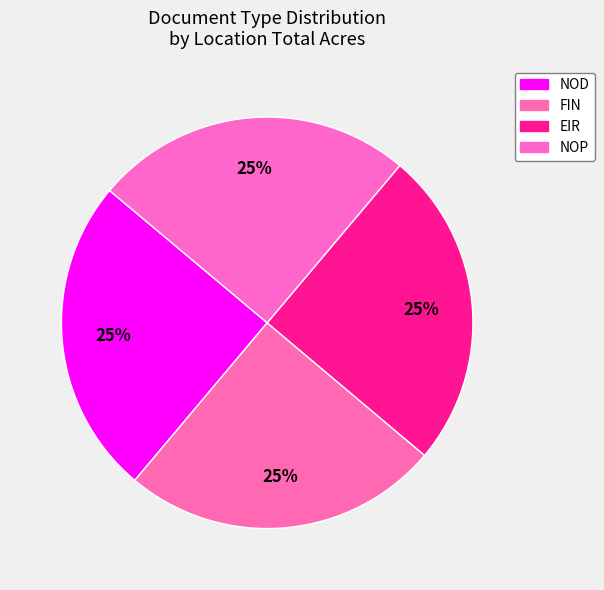

To the nearest percent, what is the average slice percentage?

25%